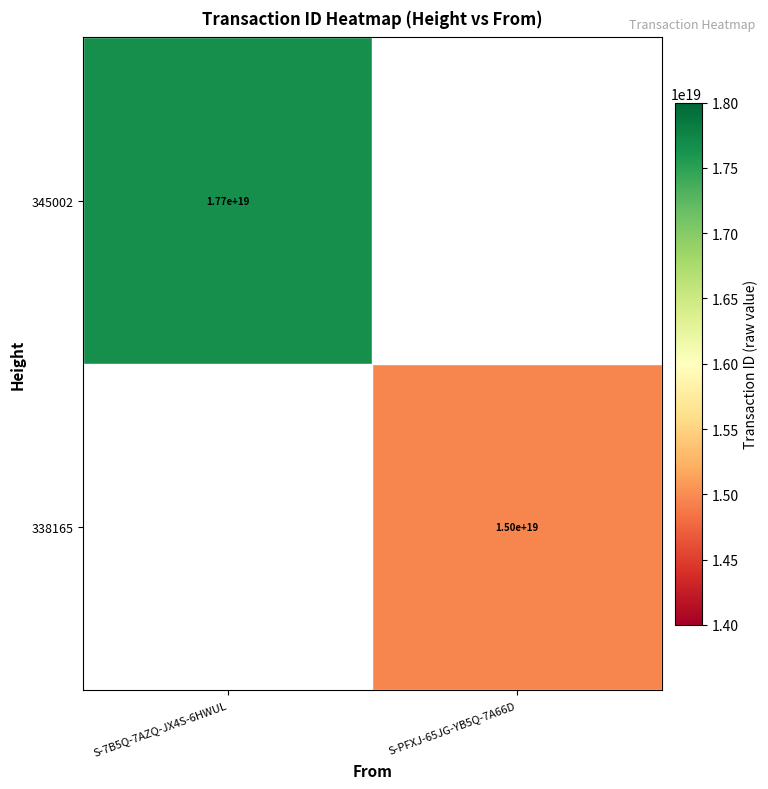

Is it true that 345002 equals 5494645536692817920.0 at S-7B5Q-7AZQ-JX4S-6HWUL?

False